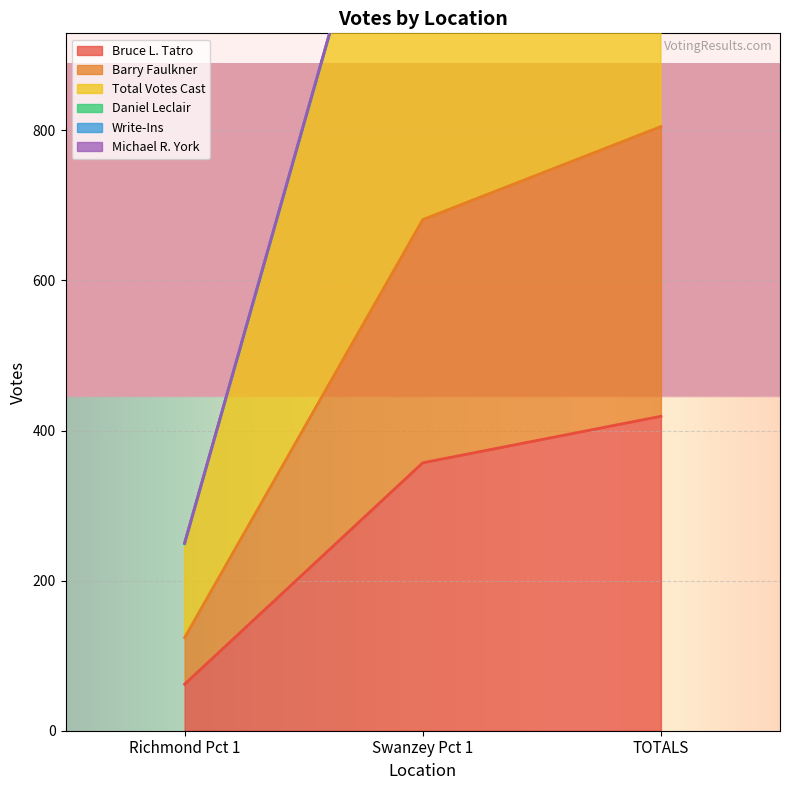

What is the average value of the Bruce L. Tatro series?

279